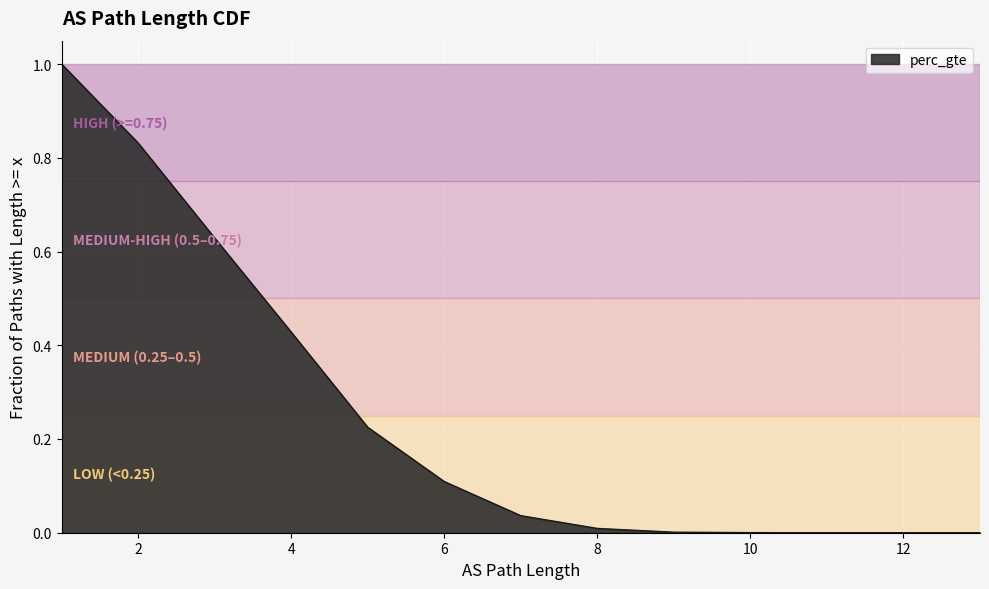

Is it true that the value at 13 is 0.0?

True